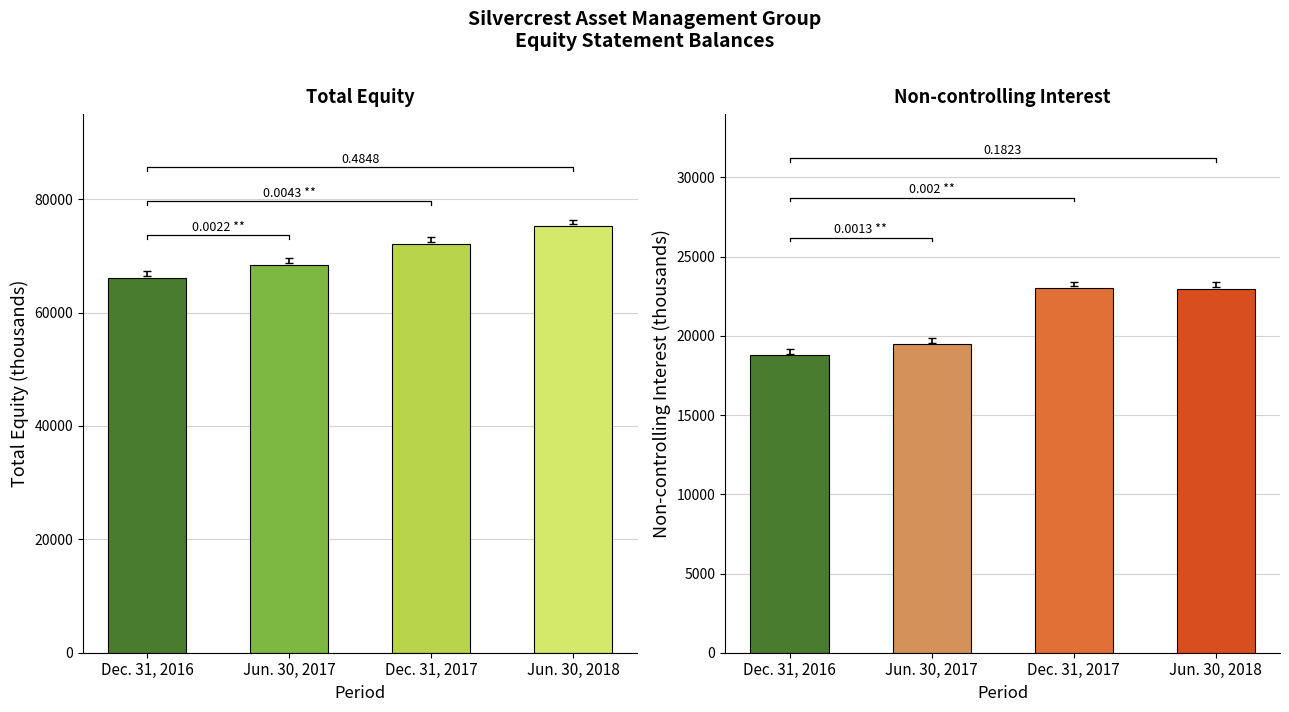

Reading left to right, transcribe all the data shown in this chart.

Total: Dec. 31, 2016=66084	Jun. 30, 2017=68385	Dec. 31, 2017=72119	Jun. 30, 2018=75182
Non-controlling Interest: Dec. 31, 2016=18779	Jun. 30, 2017=19458	Dec. 31, 2017=23024	Jun. 30, 2018=22981